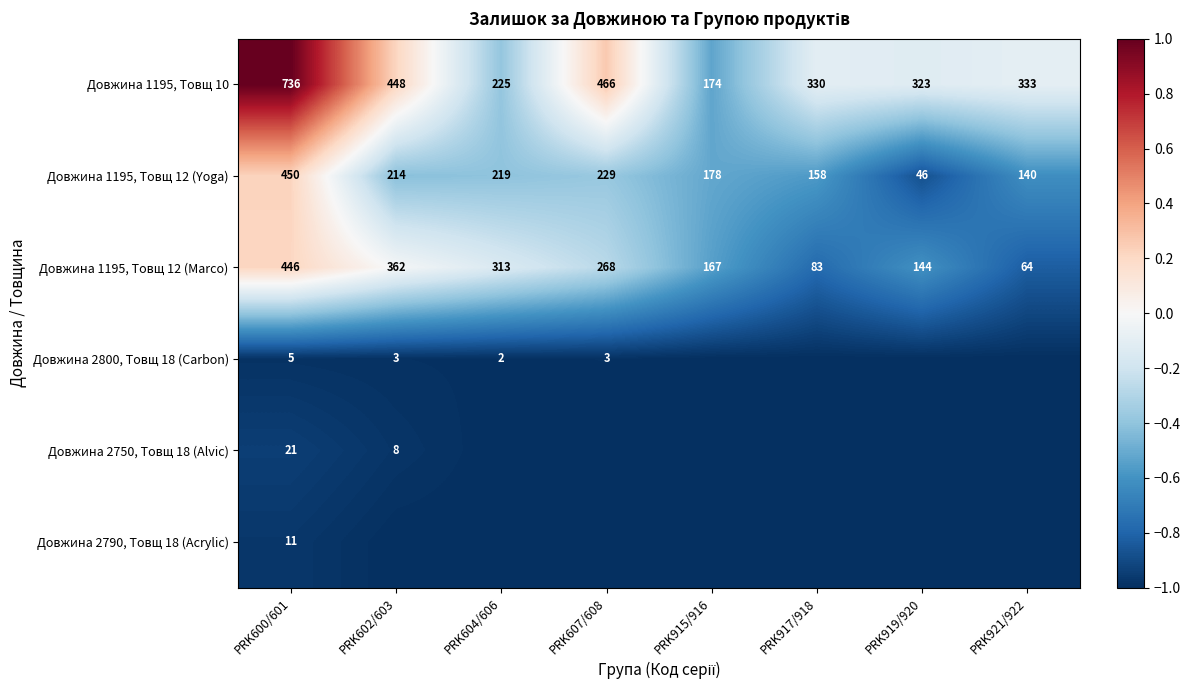

The value of Довжина 1195, Товщ 12 (Marco) at PRK921/922 is -1.4. True or false?

False